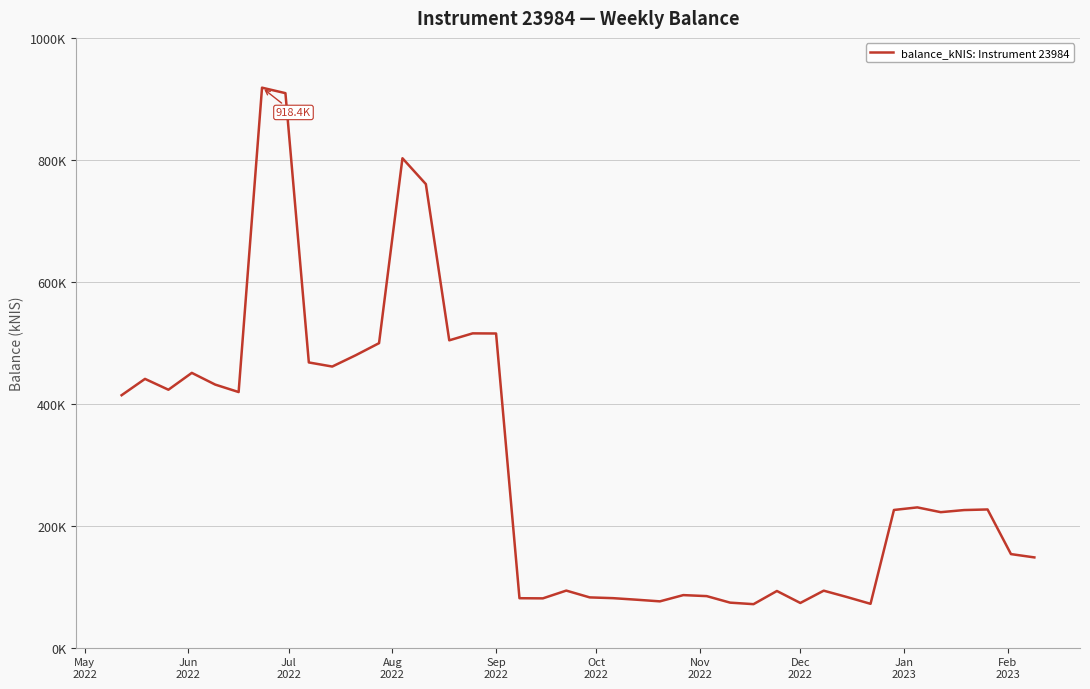

What is the difference between the second highest and second lowest values?

837.4